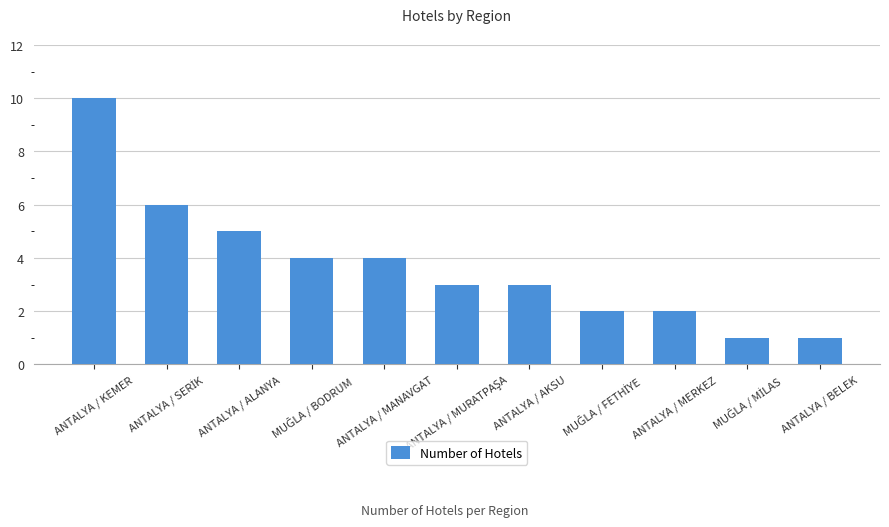

What is the average value?

4